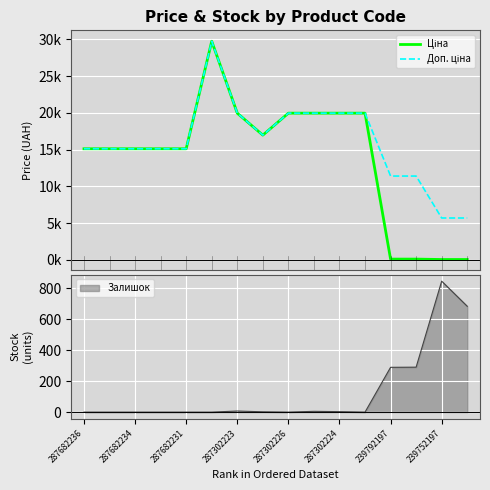

True or false: Ціна and Доп. ціна intersect in this chart.

False